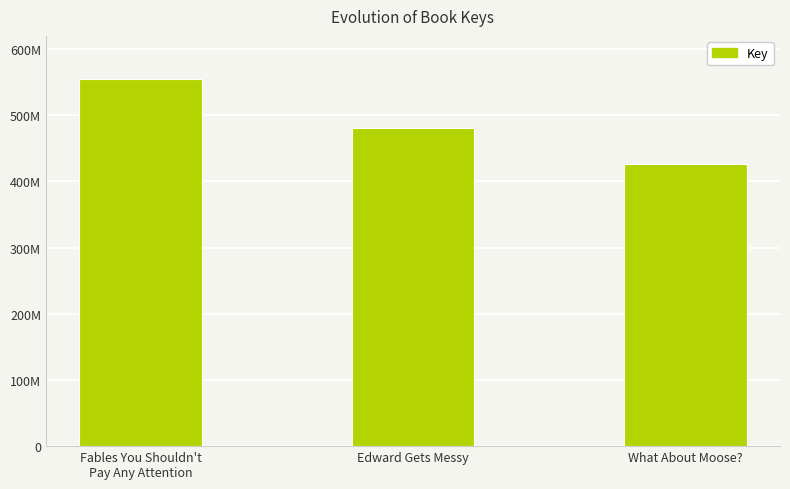

Are the bars horizontal?

No